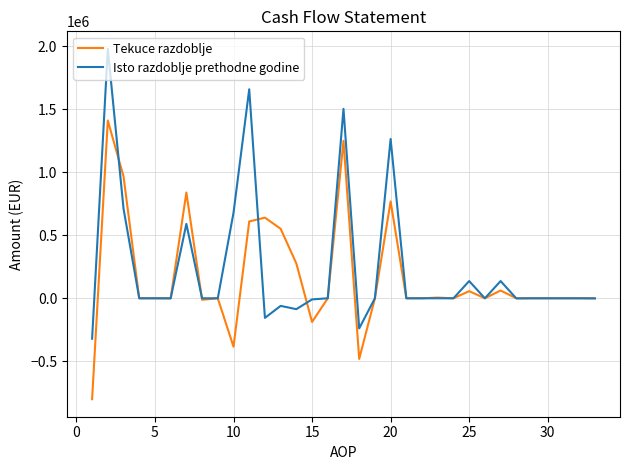

Rank the series by their maximum value, from highest to lowest.

Isto razdoblje prethodne godine, Tekuce razdoblje